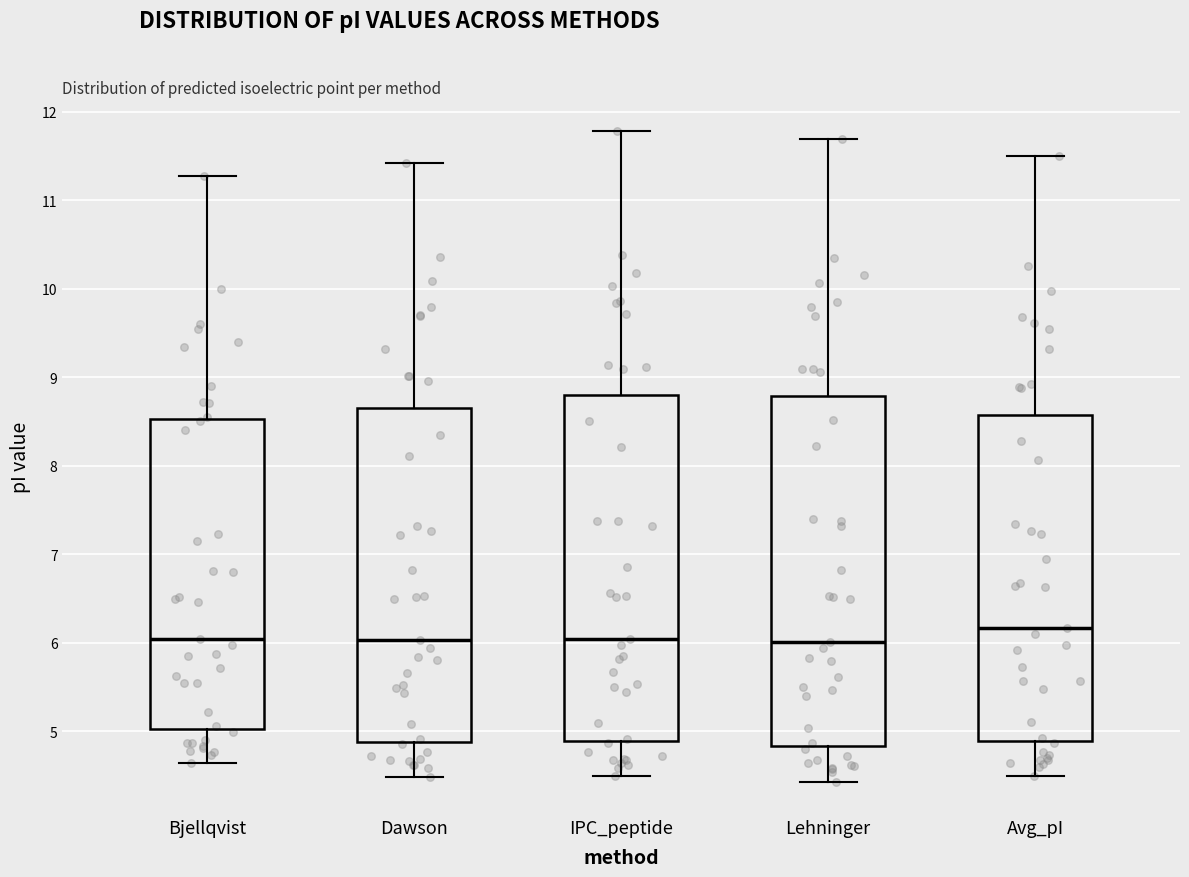

Which box has the highest median line?

Avg_pI